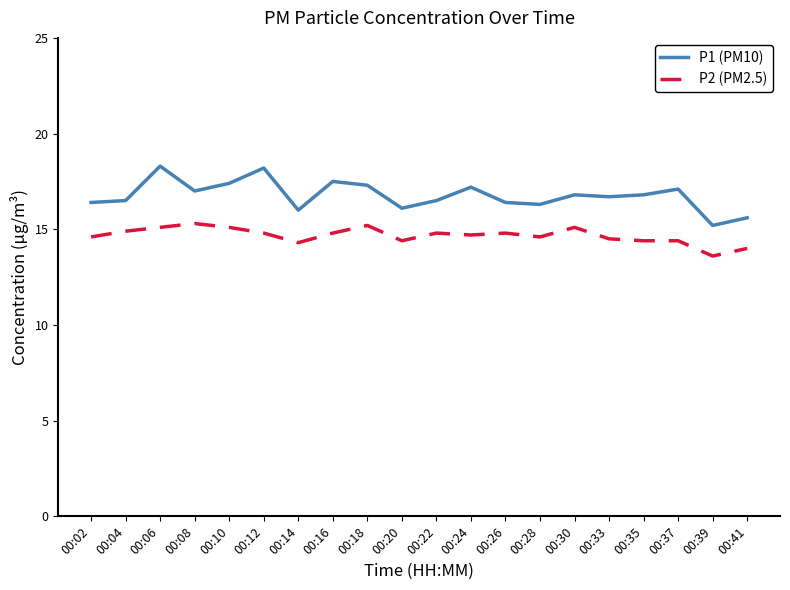

True or false: P1 (PM10) and P2 (PM2.5) cross at least once.

False